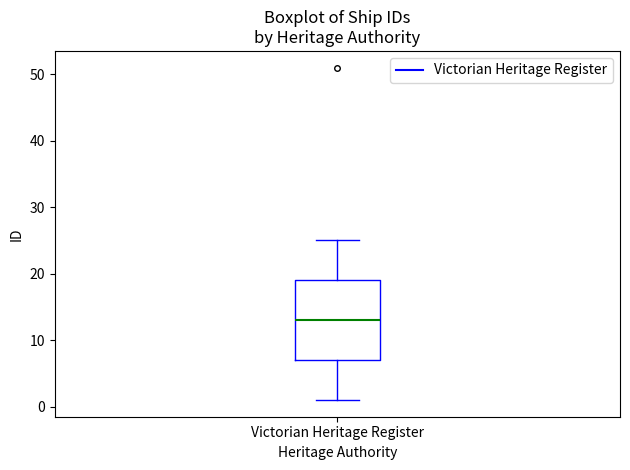

Where is the upper edge of the box for Victorian Heritage Register on the y-axis? The values are not printed on the chart, so give them approximately, as read against the axis.

19